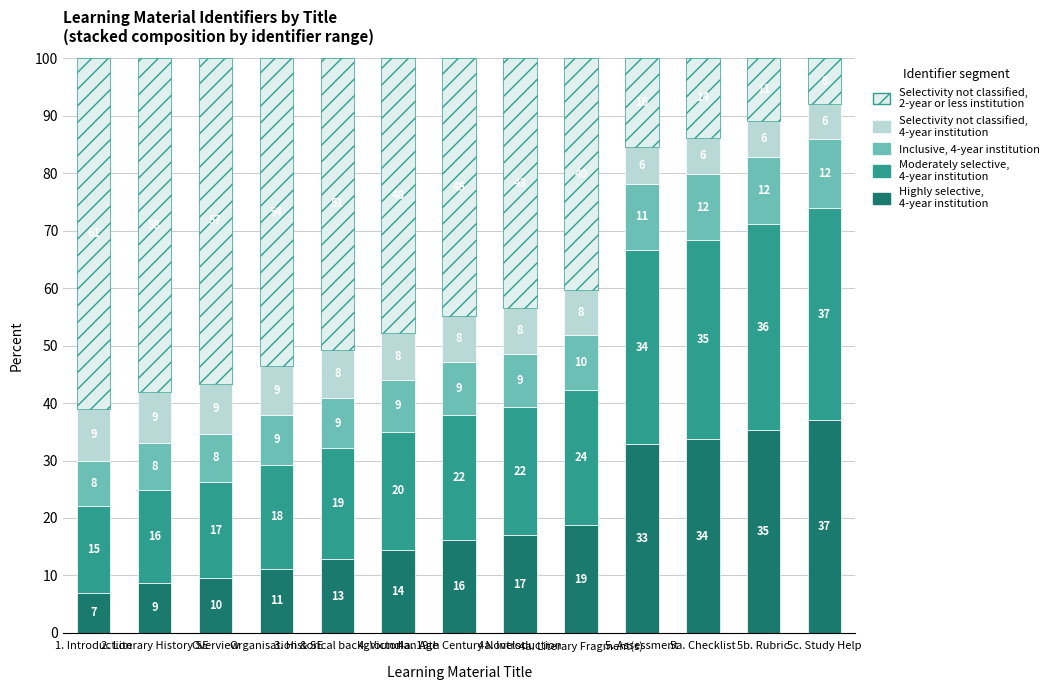

Count the number of categories in the chart.

13